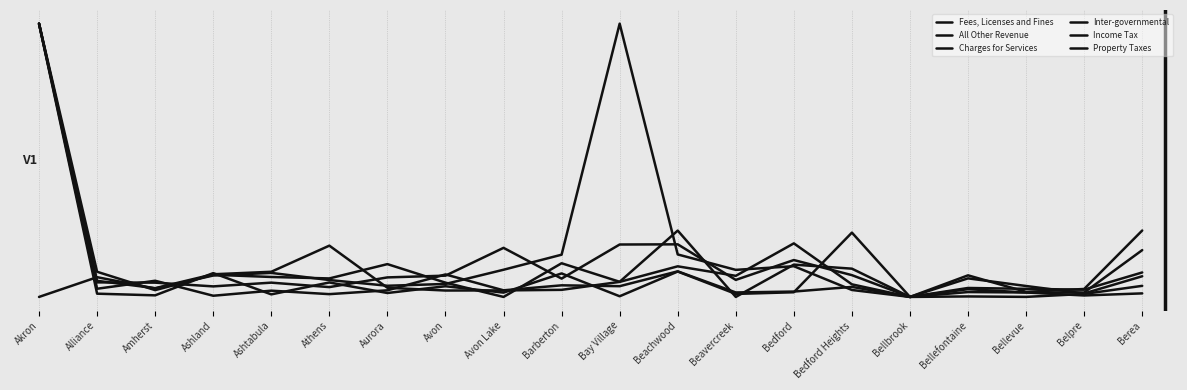

How many interior local valleys does the Property Taxes series have?

6